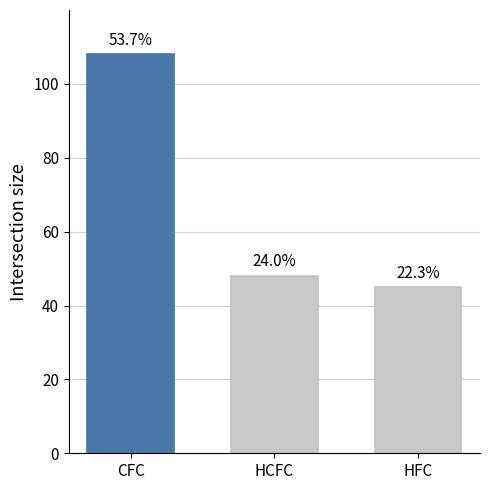

What value does the data have at HCFC?

48